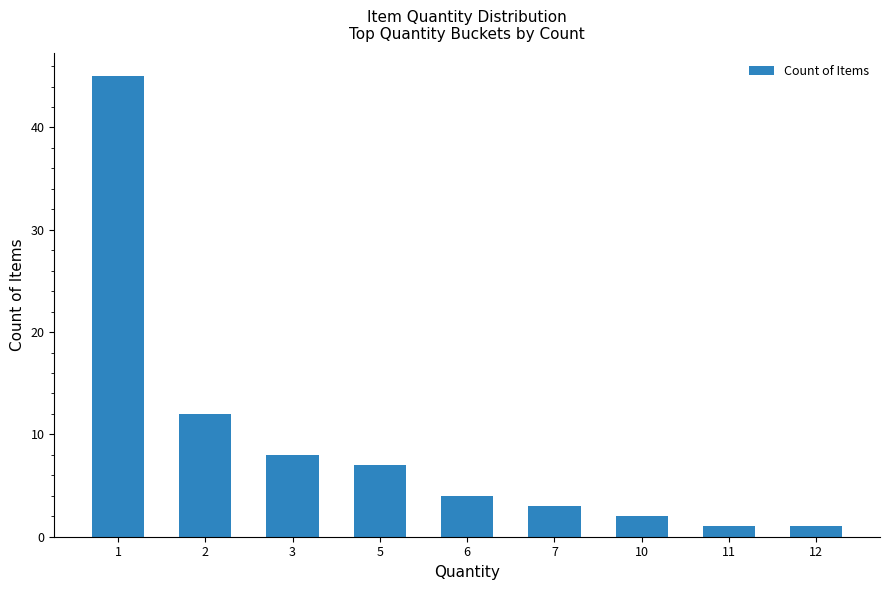

What is the average value?

9